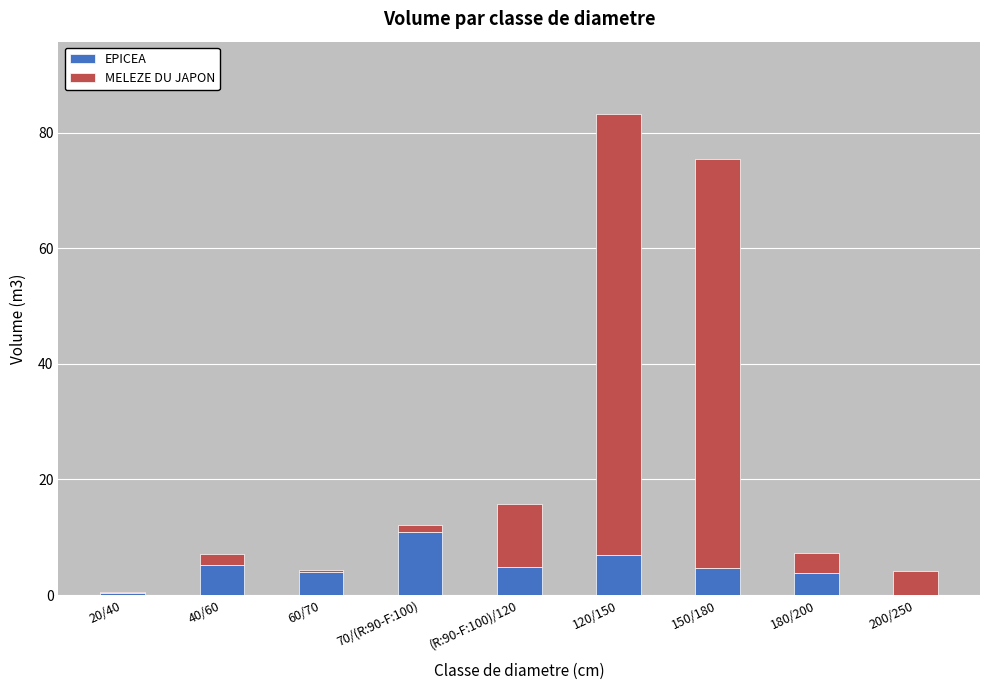

Count the number of data series in this chart.

2